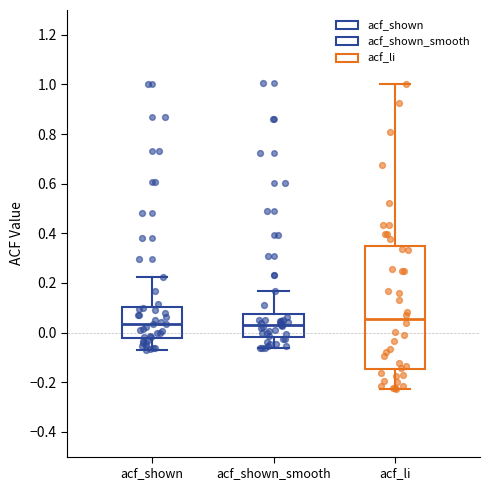

Where is the lower edge of the box for acf_shown_smooth on the y-axis? The values are not printed on the chart, so give them approximately, as read against the axis.

-0.02